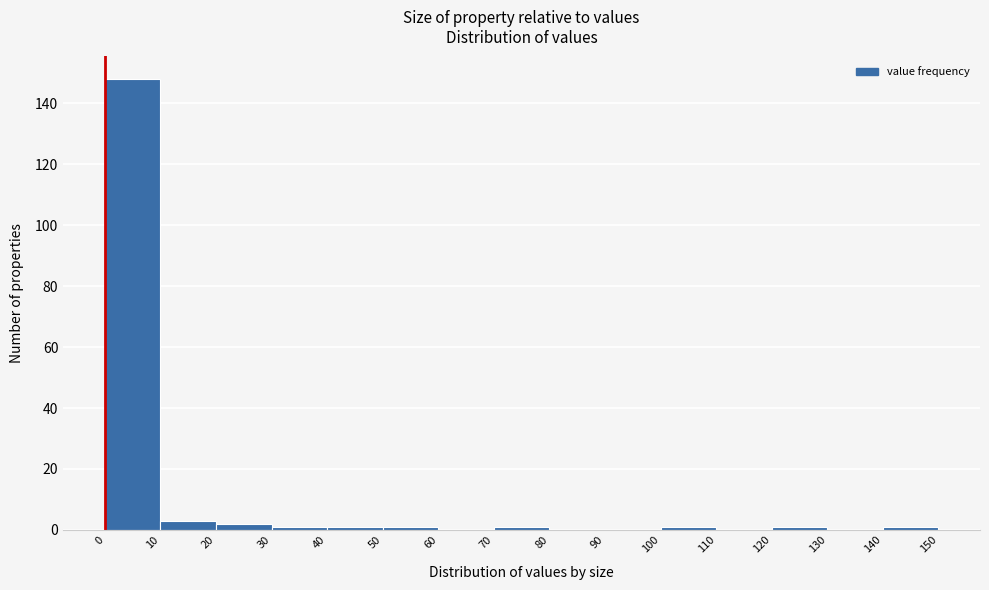

Reading left to right, transcribe this chart: for each bar, give the range it covers on the x-axis and its height. The values are not printed on the chart, so give them approximately, as read against the axis.

0 to 10: 148
10 to 20: 4
20 to 30: 2
30 to 40: under 2
40 to 50: under 2
50 to 60: under 2
60 to 70: 0
70 to 80: under 2
80 to 90: 0
90 to 100: 0
100 to 110: under 2
110 to 120: 0
120 to 130: under 2
130 to 140: 0
140 to 150: under 2